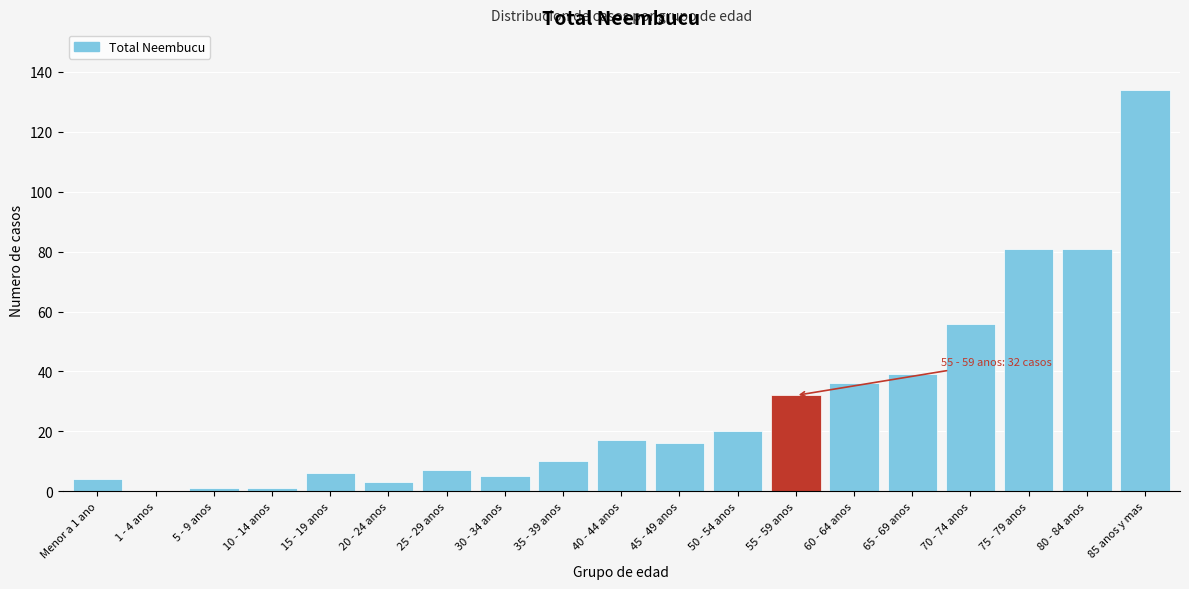

Reading left to right, extract all data points from this chart.

Menor a 1 ano=4	1 - 4 anos=0	5 - 9 anos=1	10 - 14 anos=1	15 - 19 anos=6	20 - 24 anos=3	25 - 29 anos=7	30 - 34 anos=5	35 - 39 anos=10	40 - 44 anos=17	45 - 49 anos=16	50 - 54 anos=20	55 - 59 anos=32	60 - 64 anos=36	65 - 69 anos=39	70 - 74 anos=56	75 - 79 anos=81	80 - 84 anos=81	85 anos y mas=134